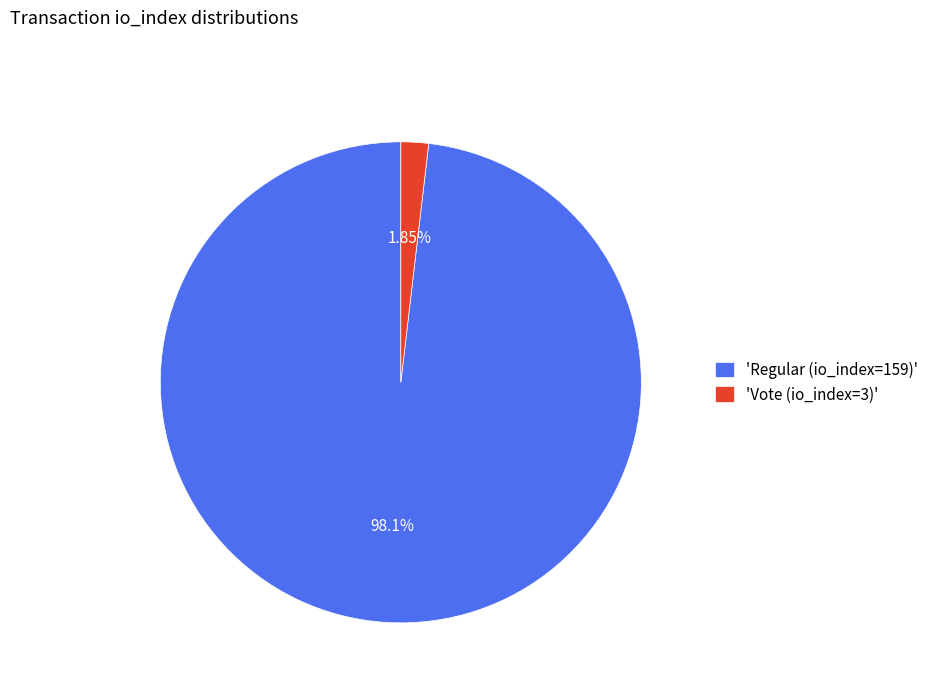

Which slice is the largest?

'Regular (io_index=159)'